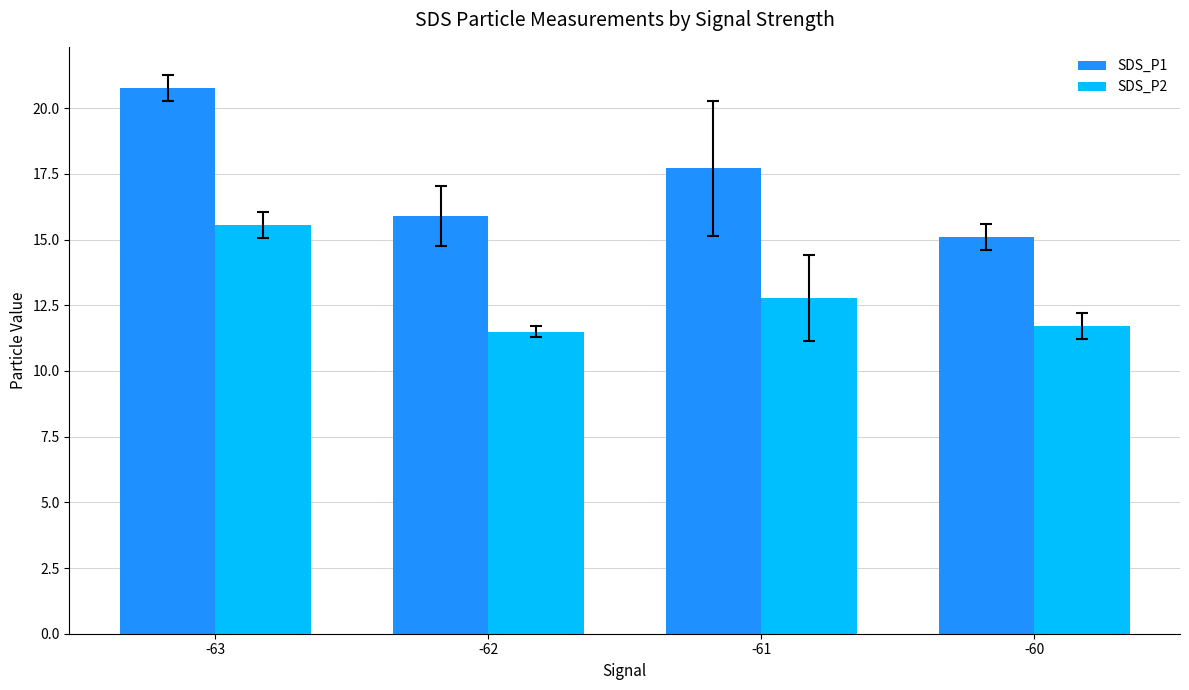

At which category is the sum across all series the highest?

-63